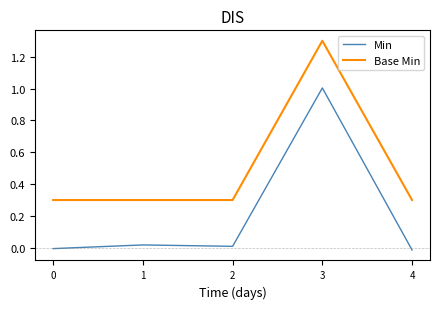

What is the greatest value displayed?

1.3